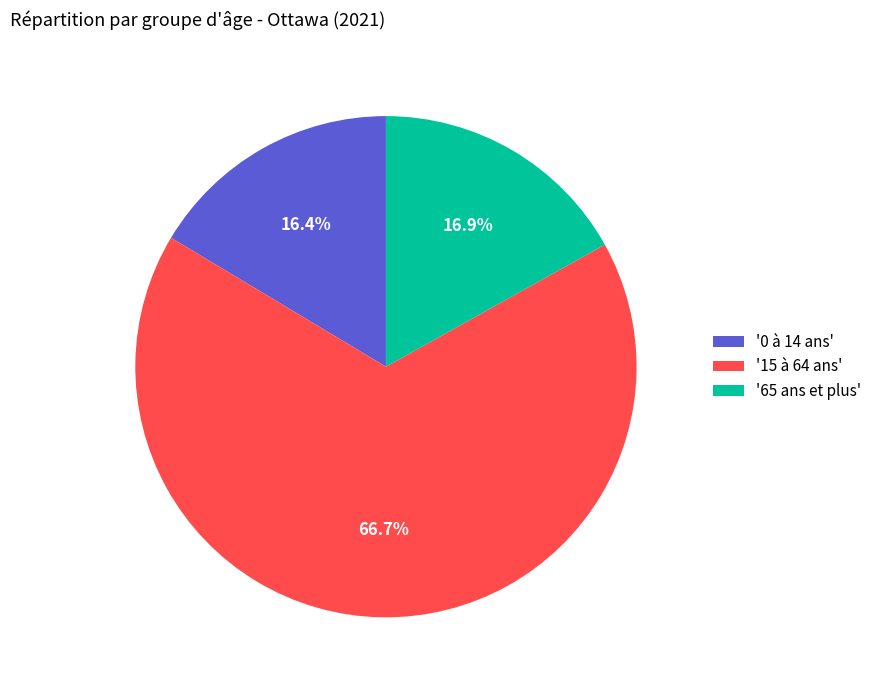

Which has a higher value, '15 à 64 ans' or '0 à 14 ans'?

'15 à 64 ans'